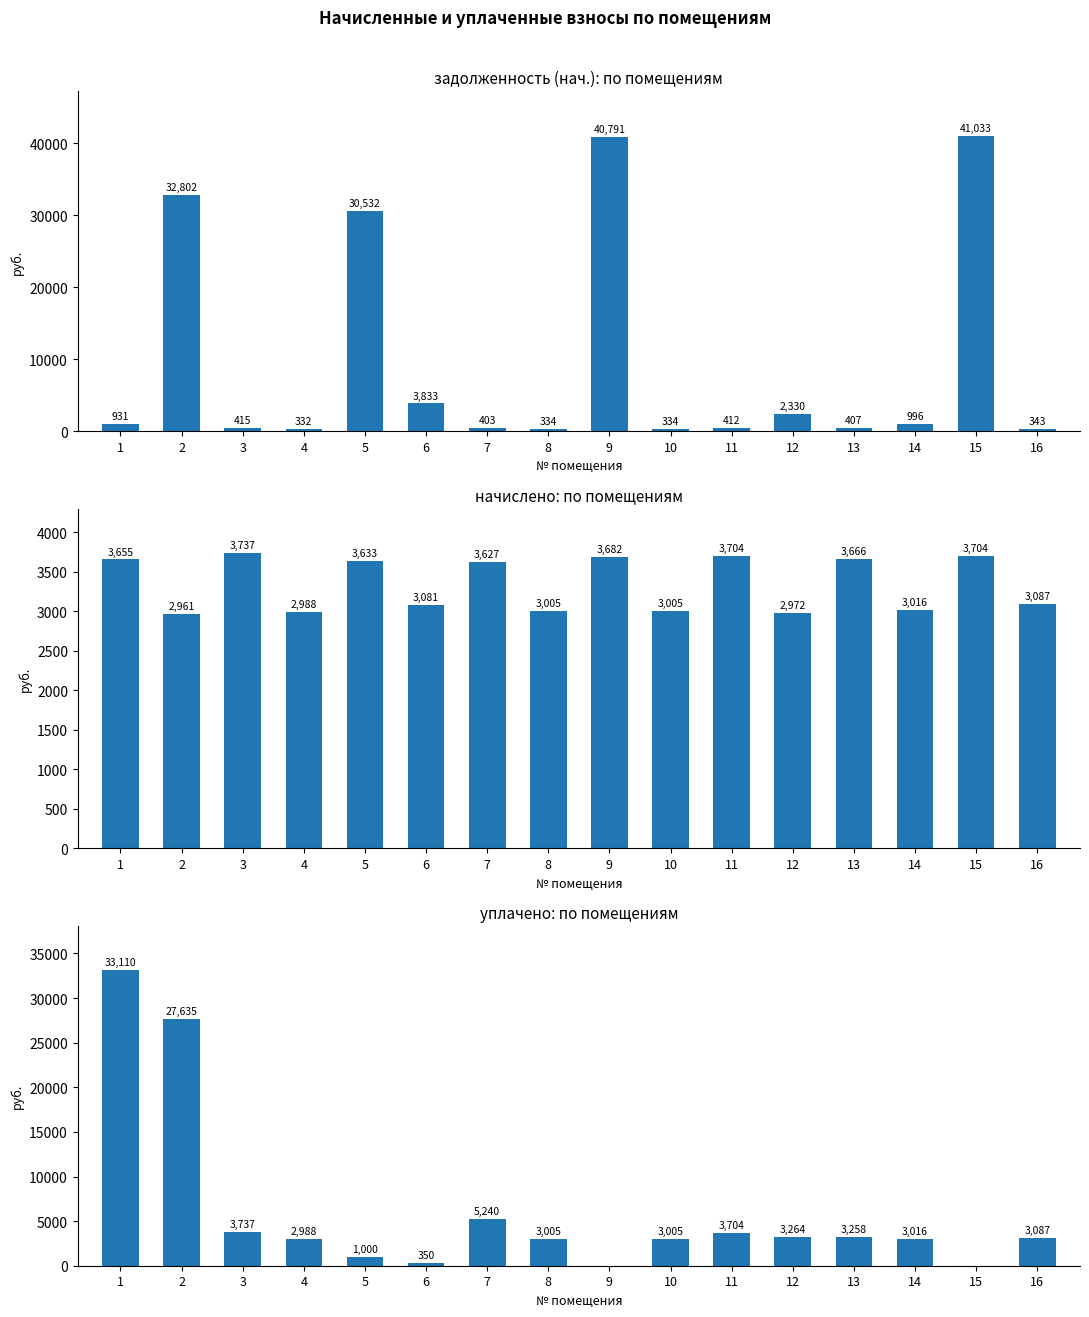

At 7, list the series in order from smallest to largest.

задолженность (нач.), начислено, уплачено